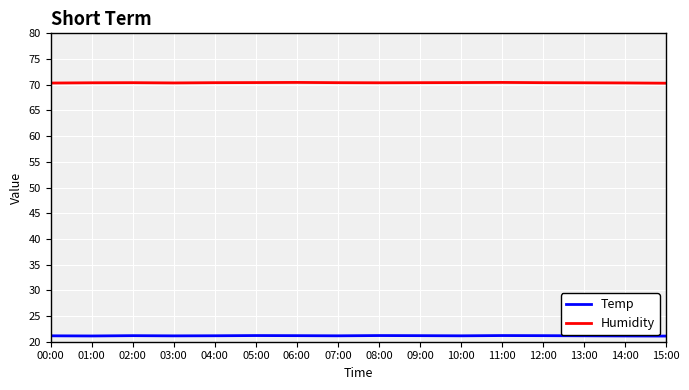

What is the difference between the highest and lowest values at 02:00?

49.2